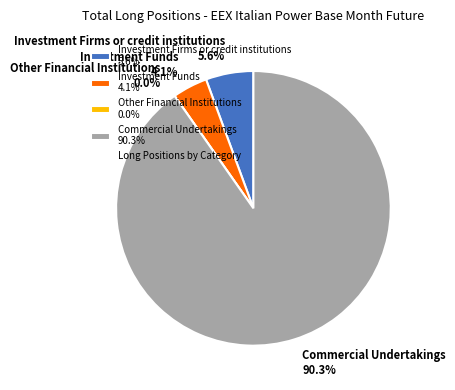

What is the smallest slice in the pie chart?

Other Financial Institutions